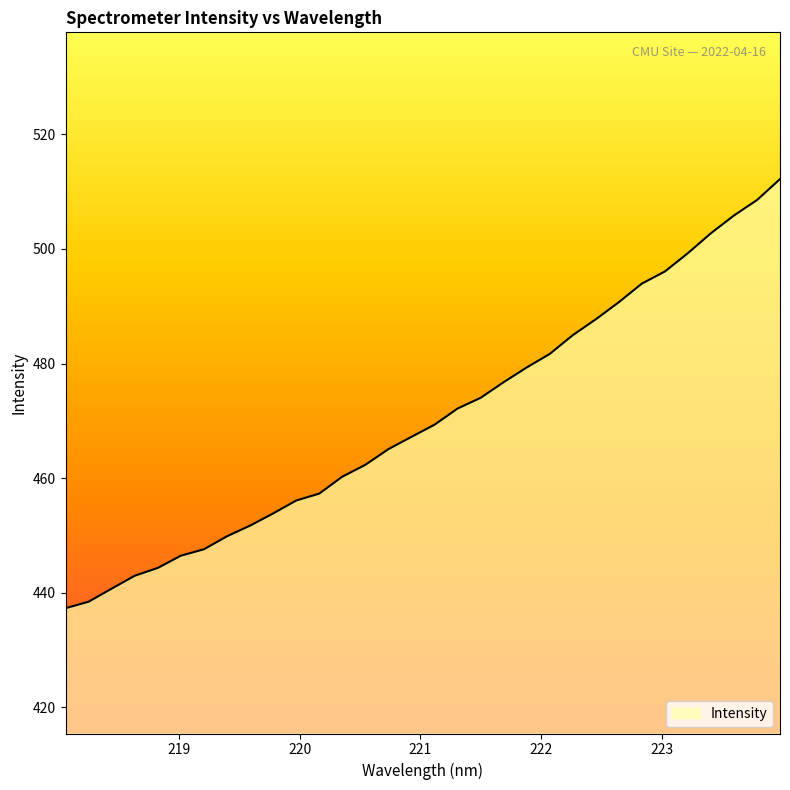

What is the difference between the maximum and minimum values?

74.9